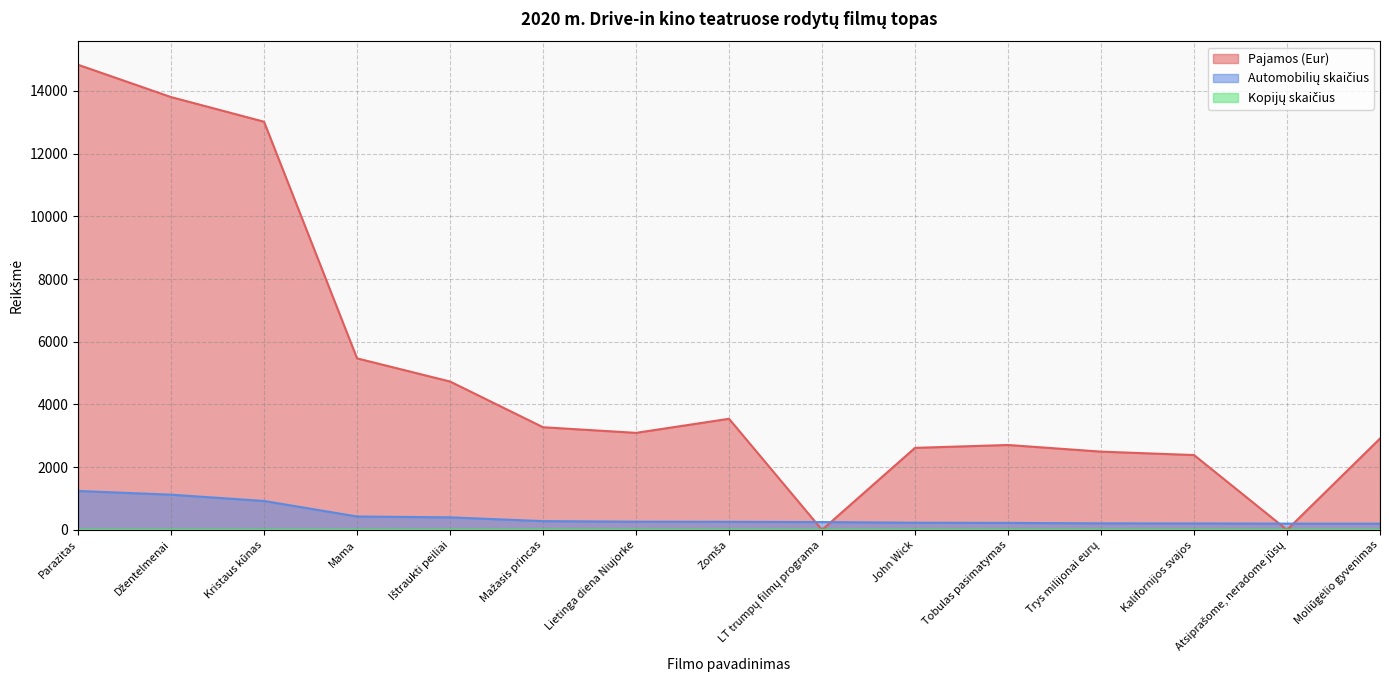

Reading left to right, list all the values displayed in this chart.

Pajamos (Eur): Parazitas=14837.0	Džentelmenai=13806.0	Kristaus kūnas=13019.8	Mama=5471.4	Ištraukti peiliai=4732.3	Mažasis princas=3274.2	Lietinga diena Niujorke=3094.8	Zomša=3543.6	LT trumpų filmų programa=0.0	John Wick=2616.0	Tobulas pasimatymas=2707.7	Trys milijonai eurų=2496.0	Kalifornijos svajos=2386.5	Atsiprašome, neradome jūsų=0.0	Moliūgėlio gyvenimas=2914.1
Automobilių skaičius: Parazitas=1241.0	Džentelmenai=1123.0	Kristaus kūnas=922.0	Mama=427.0	Ištraukti peiliai=399.0	Mažasis princas=279.0	Lietinga diena Niujorke=261.0	Zomša=257.0	LT trumpų filmų programa=249.0	John Wick=228.0	Tobulas pasimatymas=222.0	Trys milijonai eurų=208.0	Kalifornijos svajos=205.0	Atsiprašome, neradome jūsų=199.0	Moliūgėlio gyvenimas=199.0
Kopijų skaičius: Parazitas=1.0	Džentelmenai=2.0	Kristaus kūnas=1.0	Mama=1.0	Ištraukti peiliai=3.0	Mažasis princas=3.0	Lietinga diena Niujorke=2.0	Zomša=1.0	LT trumpų filmų programa=1.0	John Wick=1.0	Tobulas pasimatymas=2.0	Trys milijonai eurų=1.0	Kalifornijos svajos=2.0	Atsiprašome, neradome jūsų=1.0	Moliūgėlio gyvenimas=1.0